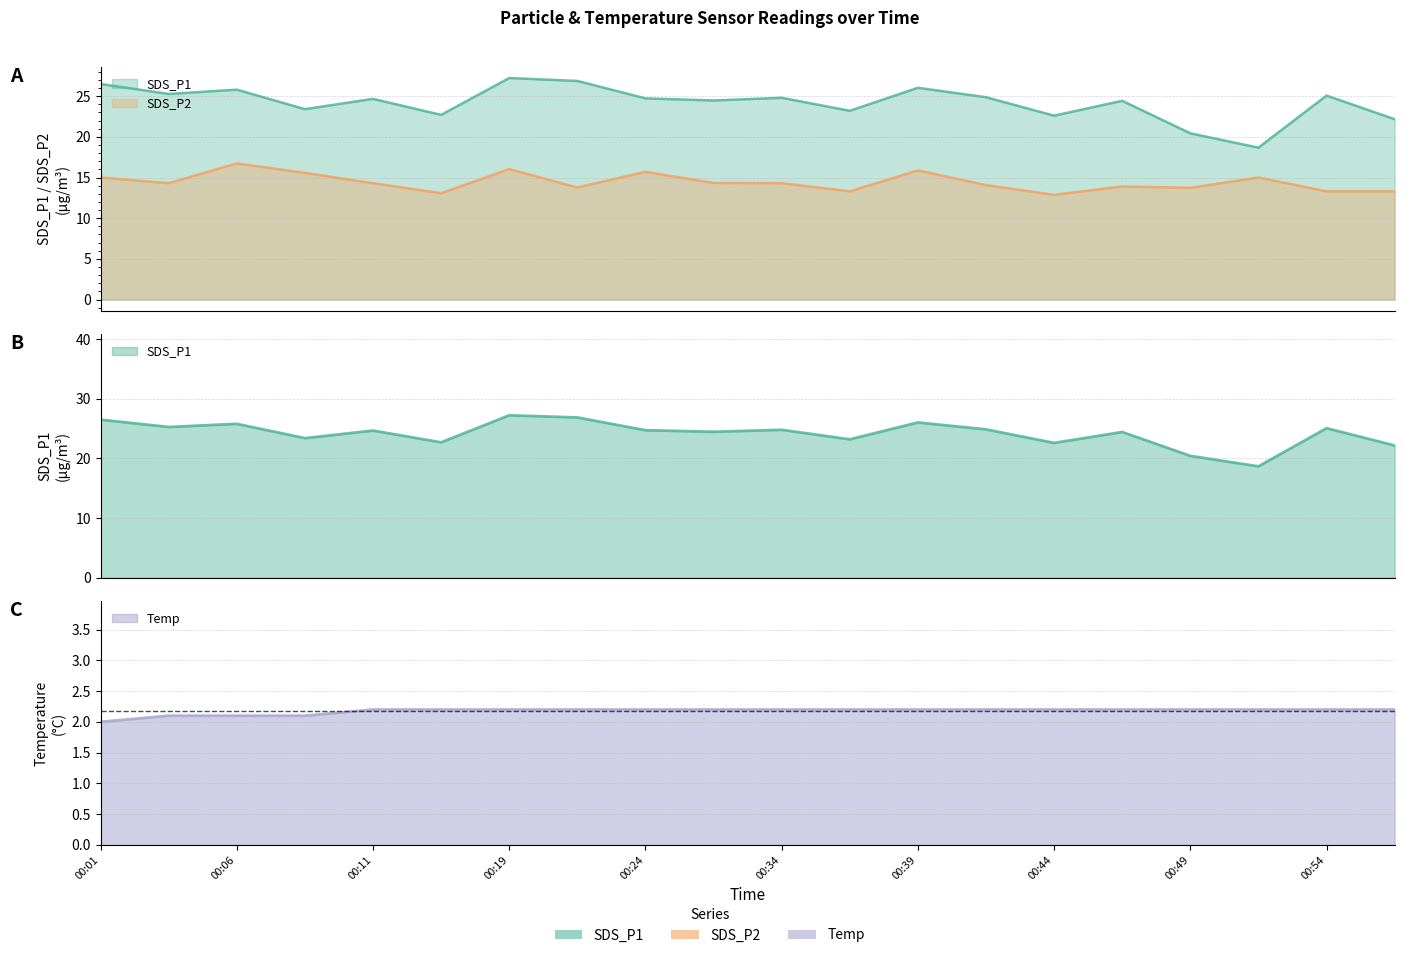

Read the Temp value at 00:04.

2.1